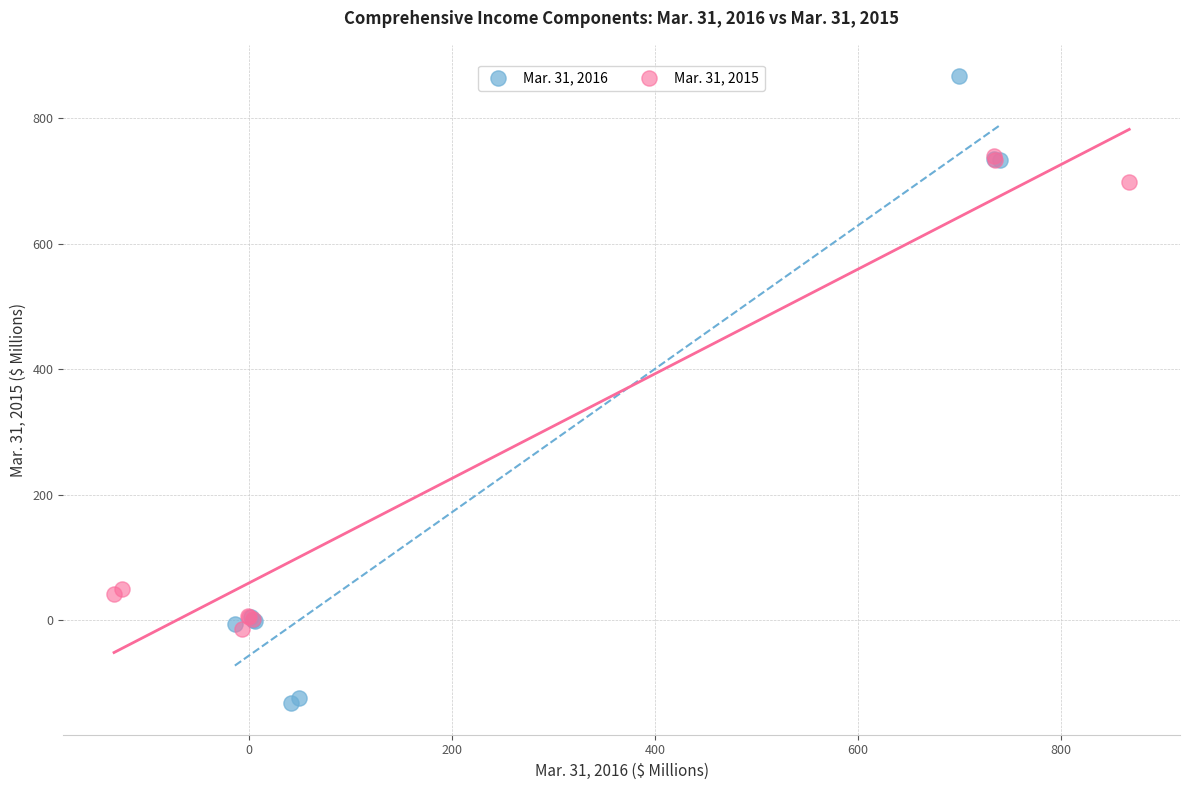

Which series contains the highest Y value?

Mar. 31, 2016